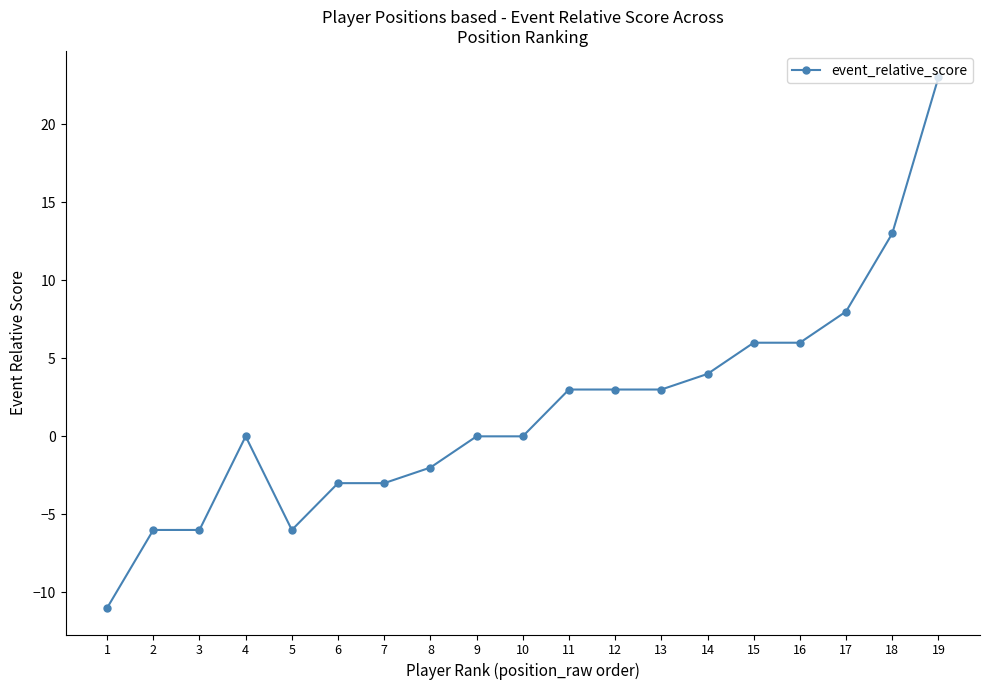

Between 2 and 17, which is larger?

17